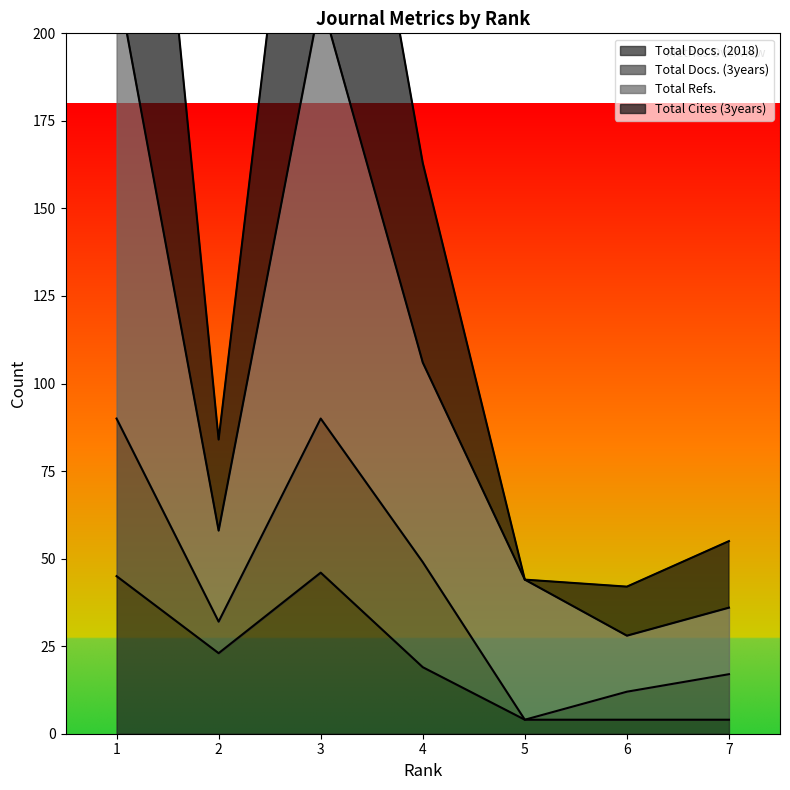

The value of Total Docs. (2018) at 1 is 45. True or false?

True